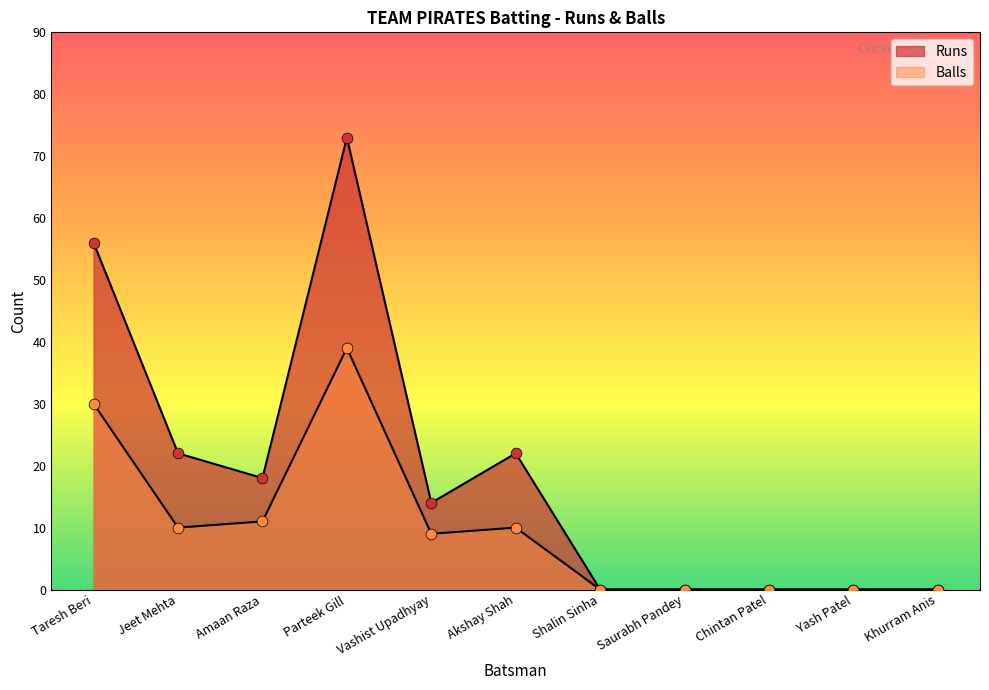

What is the total value across all series at Akshay Shah?

32